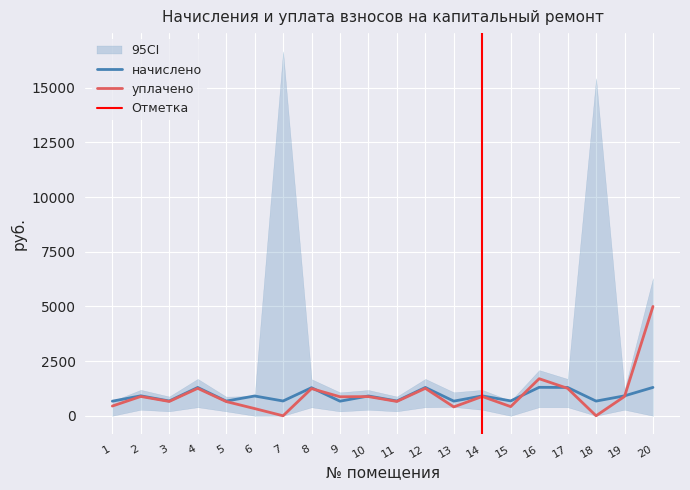

What is the maximum value for начислено?

1301.4